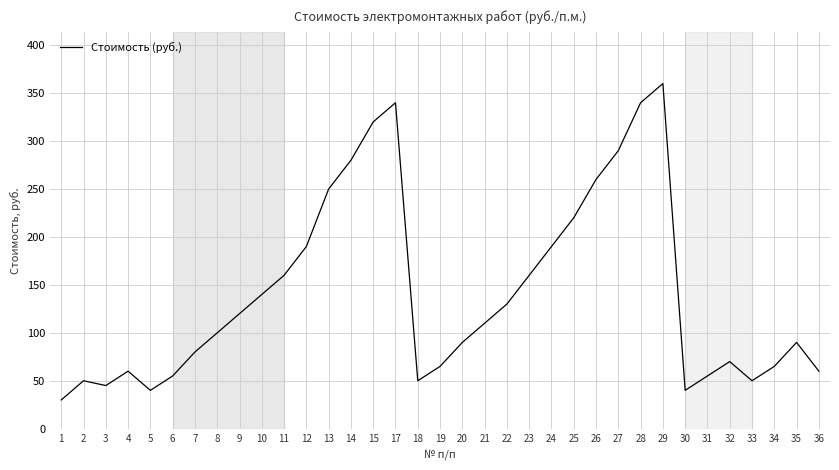

Reading right to left, transcribe all the data shown in this chart.

60	90	65	50	70	55	40	360	340	290	260	220	190	160	130	110	90	65	50	340	320	280	250	190	160	140	120	100	80	55	40	60	45	50	30